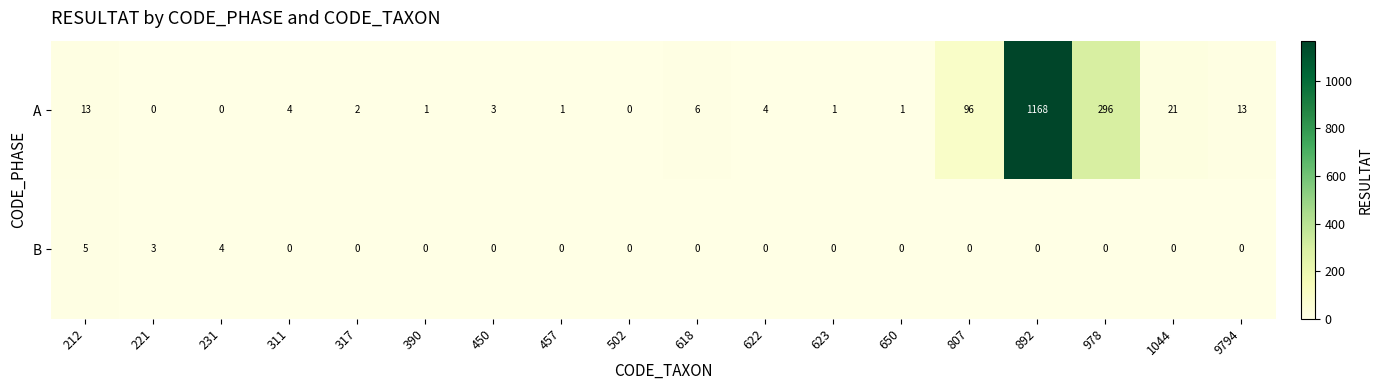

At how many categories does at least one series exceed 339?

1